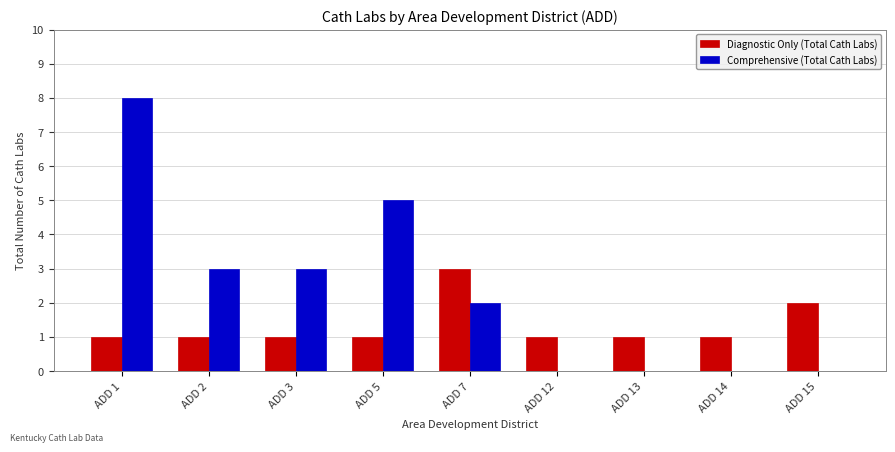

What is the greatest value displayed?

8